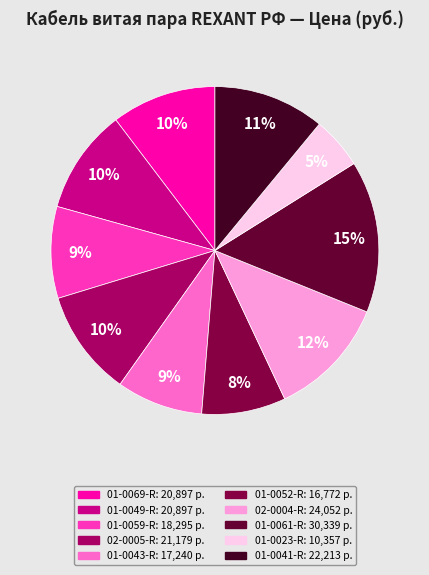

How many slices are in this pie chart?

10